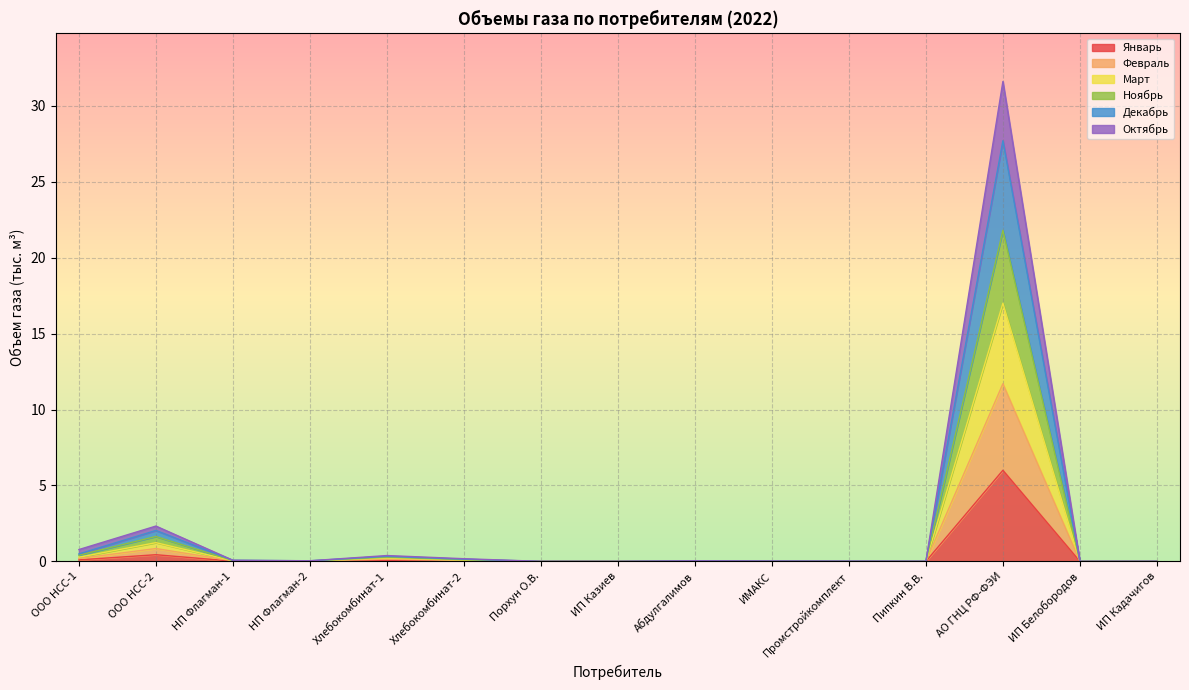

How many interior local peaks does the Декабрь series have?

4